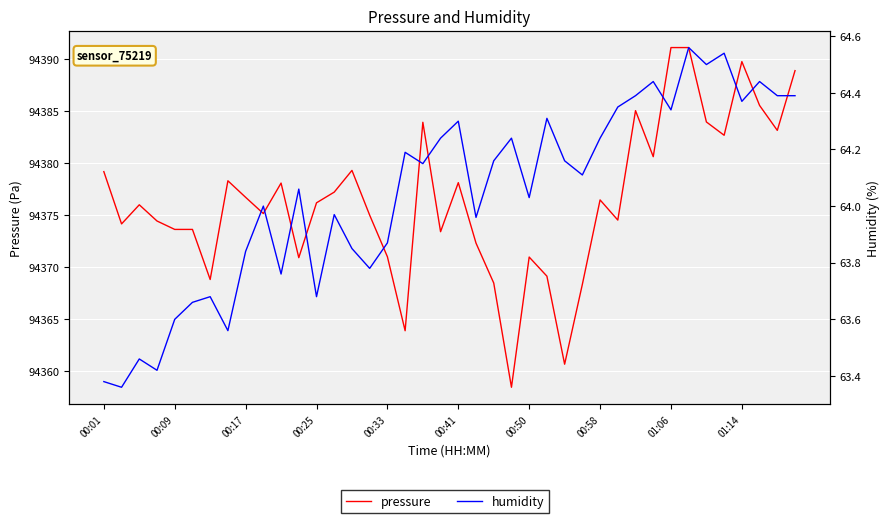

How many lines are shown in the chart?

2